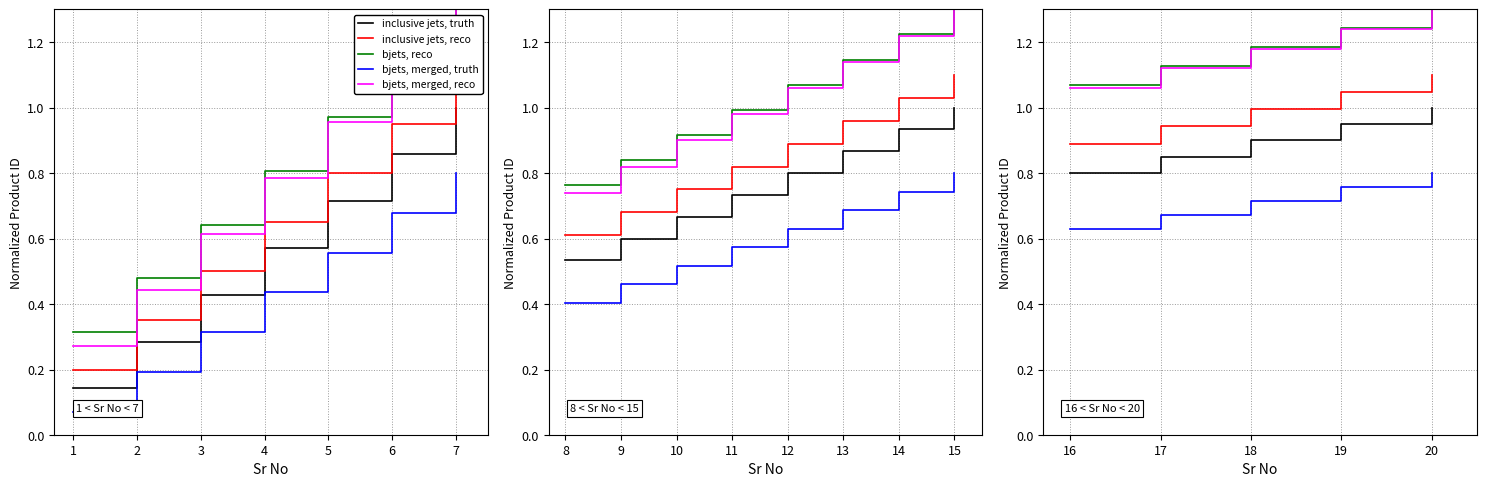

True or false: bjets, merged, reco has a value of 1.6 at 1.

False